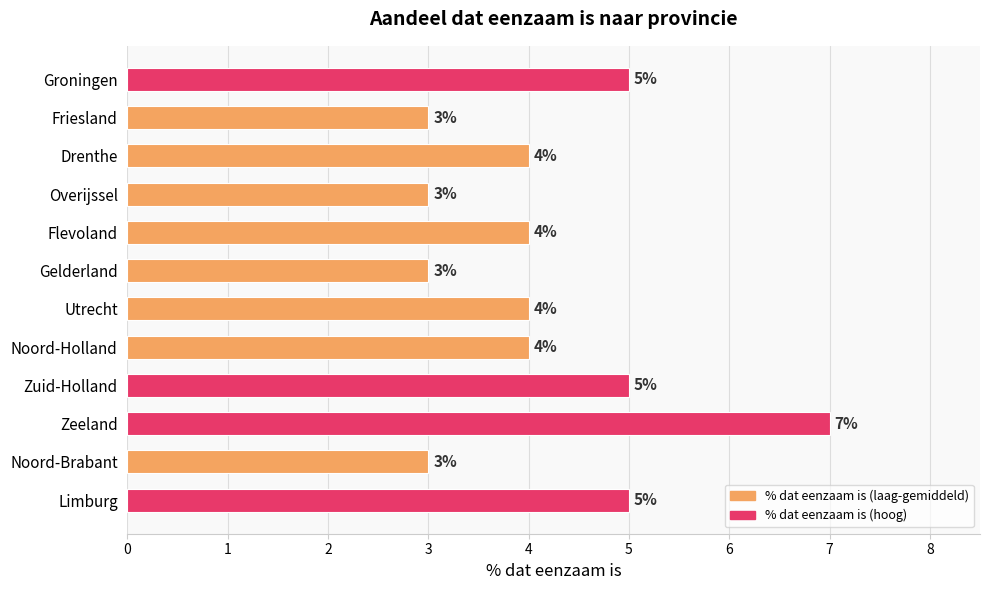

What is the maximum value shown in the chart?

7